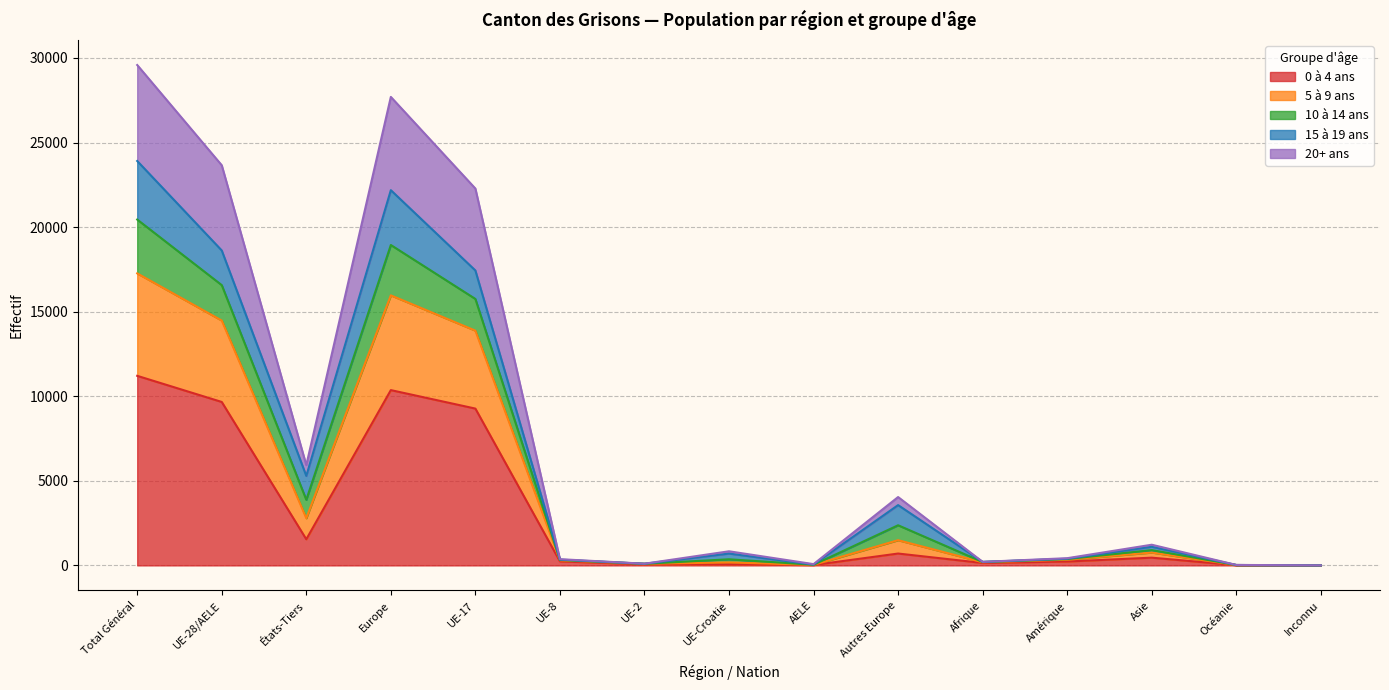

What is the label of the 9th point from the left?

AELE